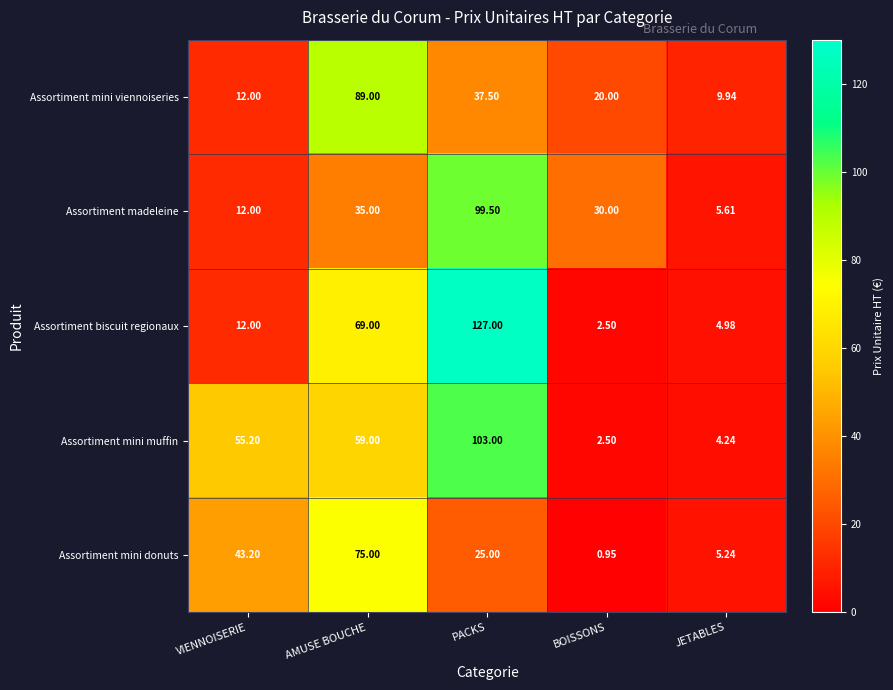

Which series changed the most between VIENNOISERIE and JETABLES?

Assortiment mini muffin